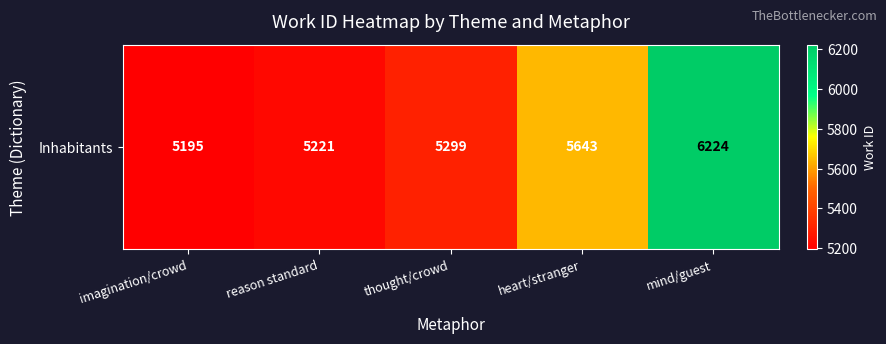

What is the sum of the values at reason standard and heart/stranger?

10864